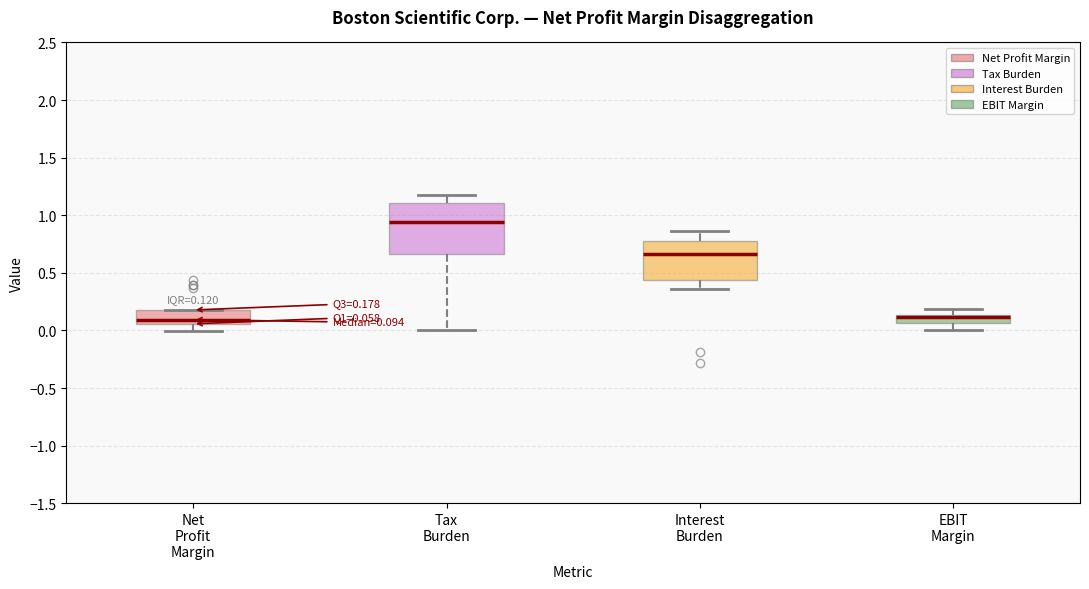

Comparing the boxes themselves (not the whiskers), which one is the tallest?

Tax Burden